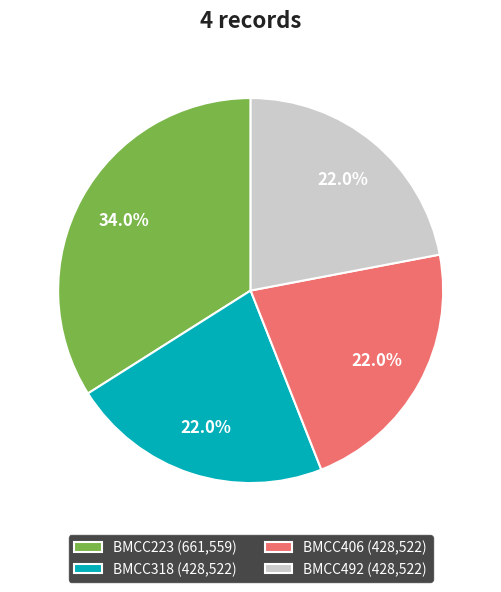

Is there any slice that represents more than half of the pie?

No